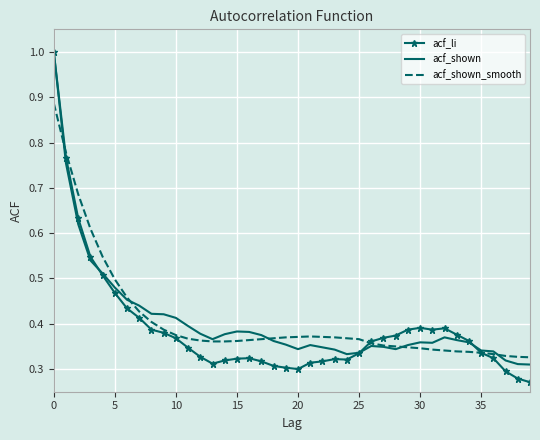

What is the greatest value displayed?

1.0